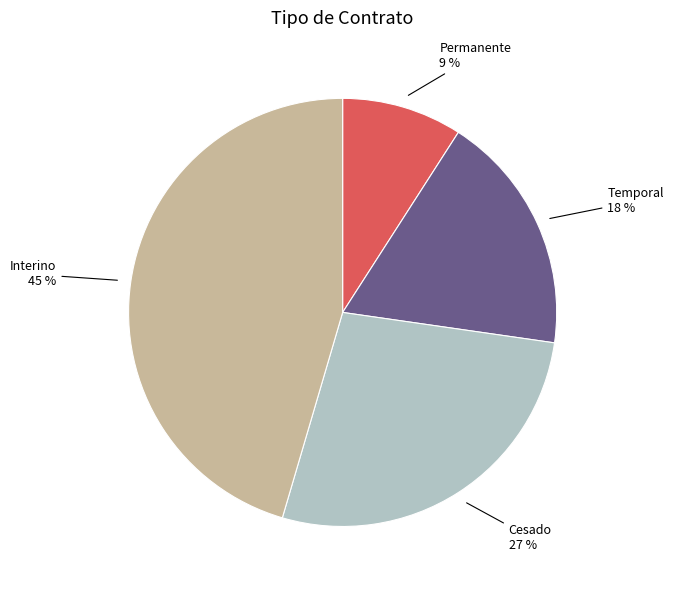

Combined, do Cesado and Interino account for over 50%?

Yes